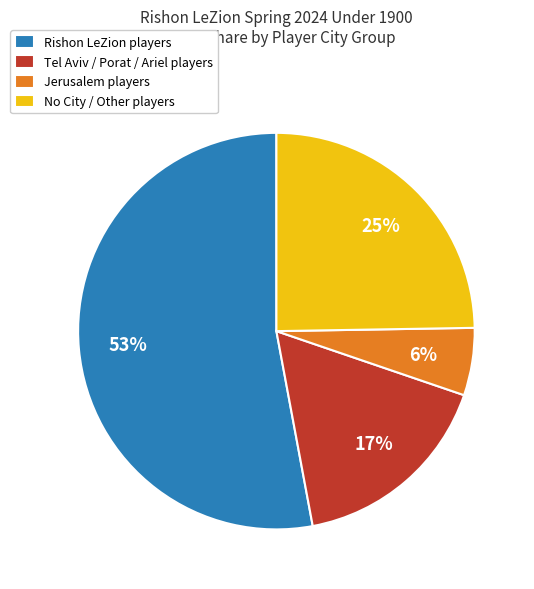

What is the smallest slice in the pie chart?

Jerusalem players